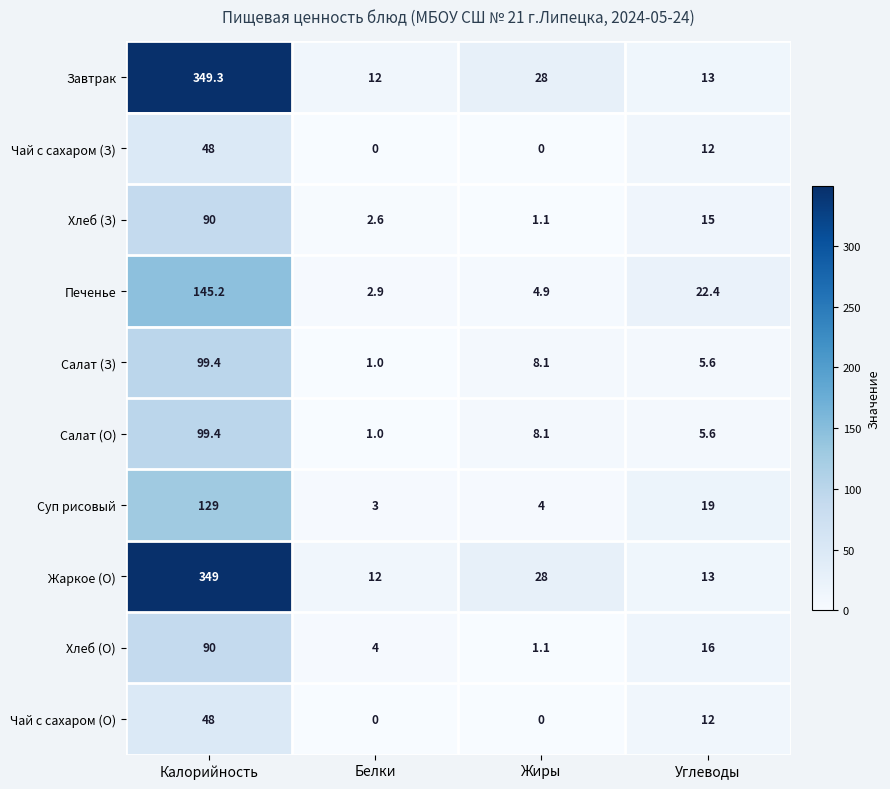

What value does the Печенье series have at Белки?

2.9